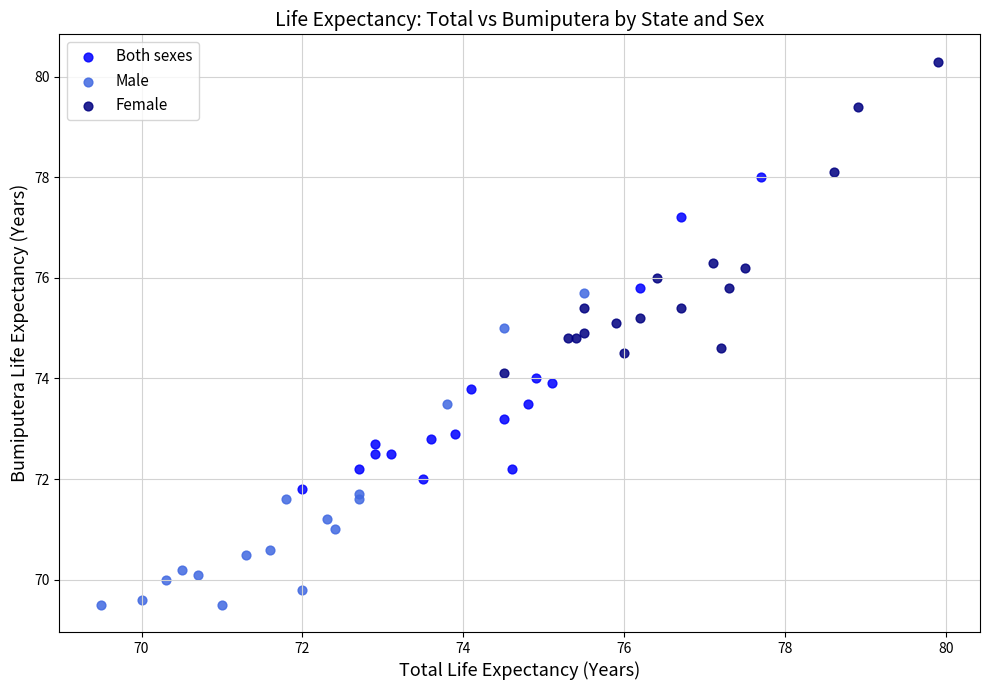

Which series contains the lowest Y value?

Male